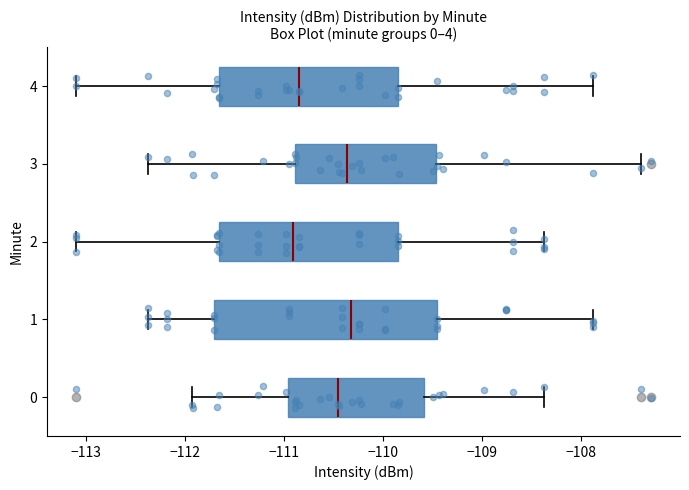

Comparing the boxes themselves (not the whiskers), which one is the widest?

1